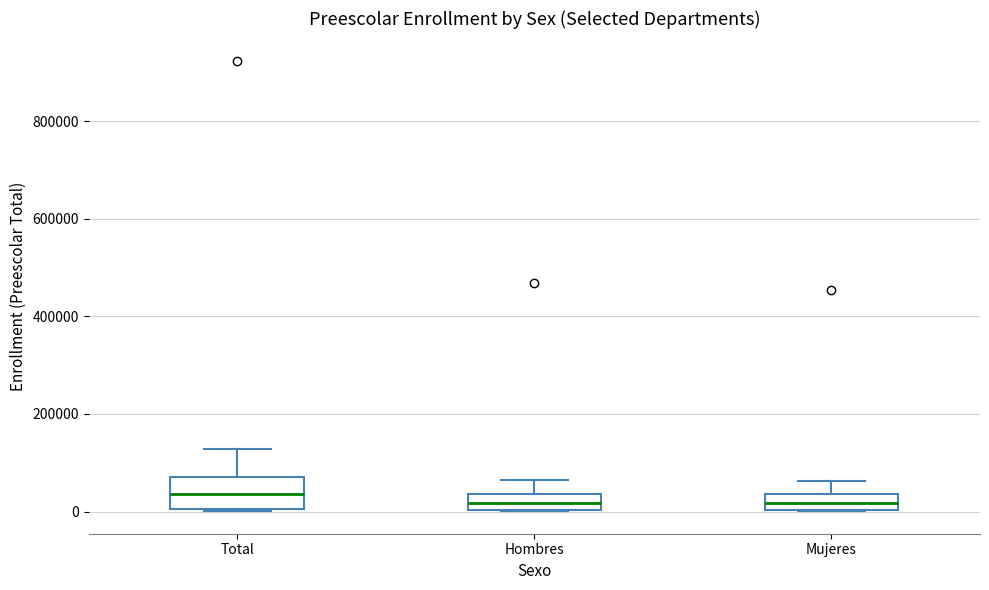

Reading left to right, read every box against the y-axis: the position of its median line, the range the box covers, and the ends of its whiskers. The values are not printed on the chart, so give them approximately, as read against the axis.

Total: median 40000, box 0 to 80000, whiskers 0 to 120000
Hombres: median 20000, box 0 to 40000, whiskers 0 to 60000
Mujeres: median 20000, box 0 to 40000, whiskers 0 to 60000